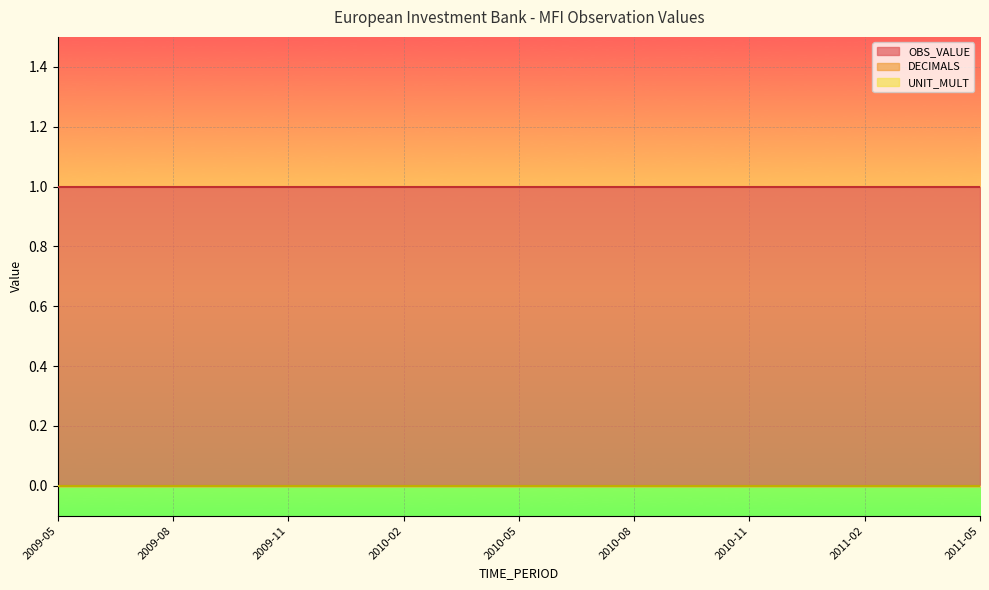

What is the total value across all series at 2009-08?

1